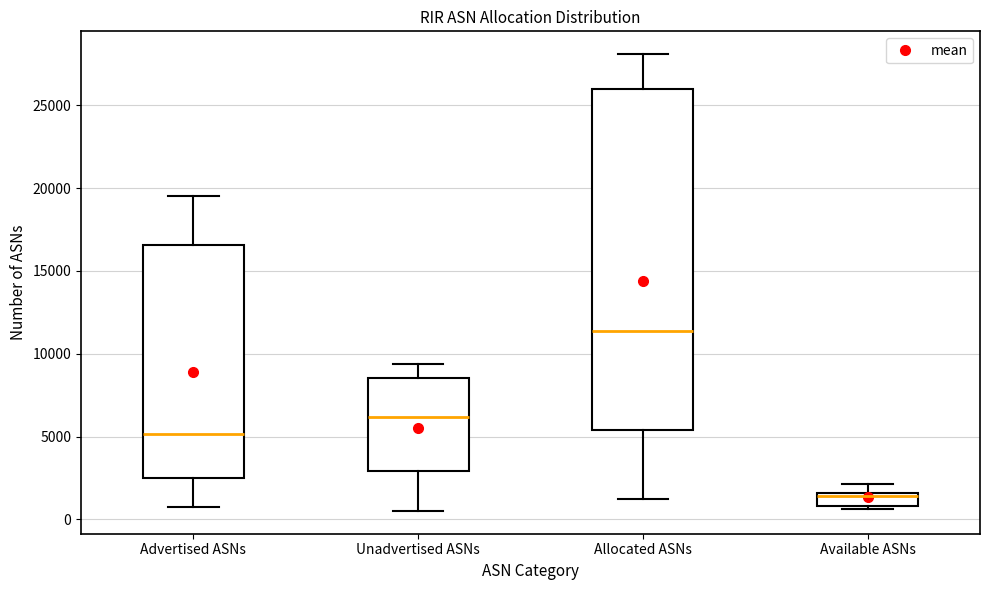

Reading left to right, read every box against the y-axis: the position of its median line, the range the box covers, and the ends of its whiskers. The values are not printed on the chart, so give them approximately, as read against the axis.

Advertised ASNs: median 5000, box 2500 to 16500, whiskers 500 to 19500
Unadvertised ASNs: median 6000, box 3000 to 8500, whiskers 500 to 9500
Allocated ASNs: median 11500, box 5500 to 26000, whiskers 1500 to 28000
Available ASNs: median 1500 (just below the box's upper edge), box 1000 to 1500, whiskers 500 to 2000